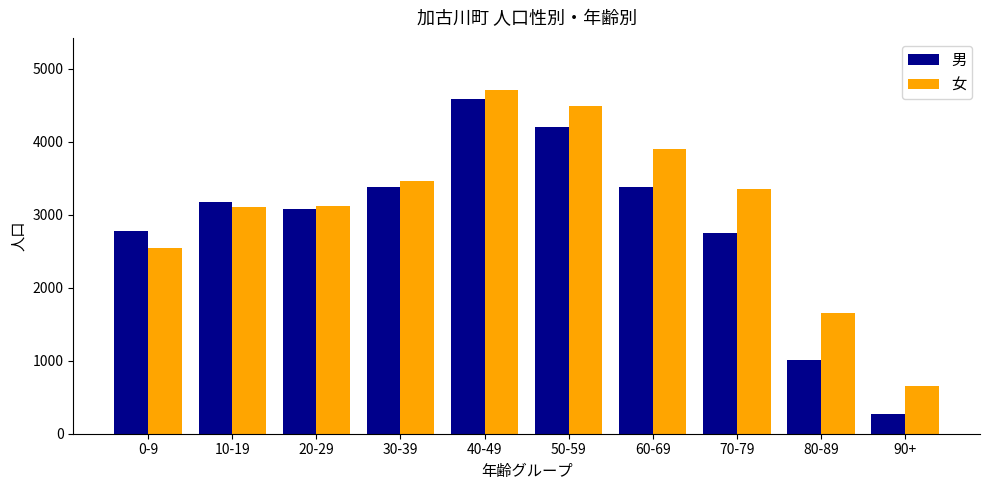

How many data points does each series have?

10